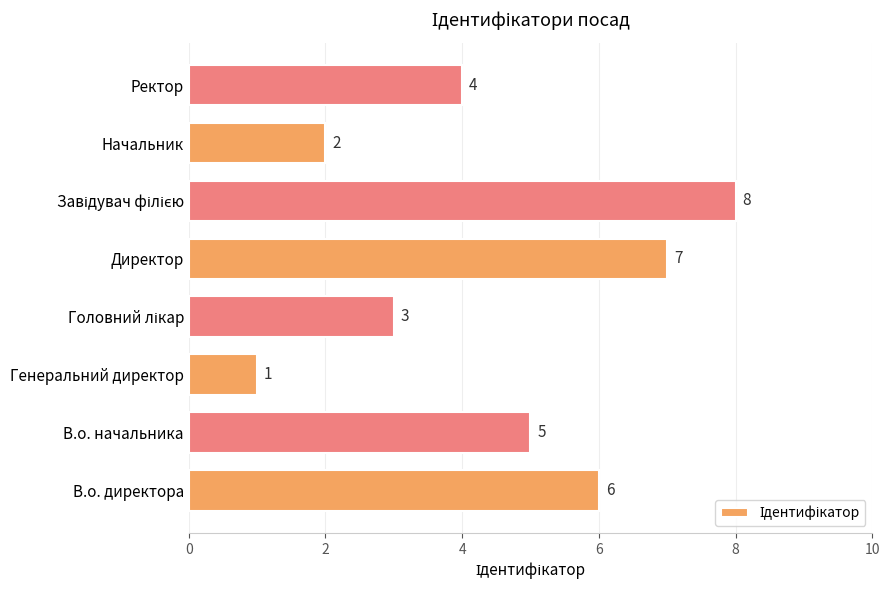

Which category has the lowest value across all series?

Генеральний директор